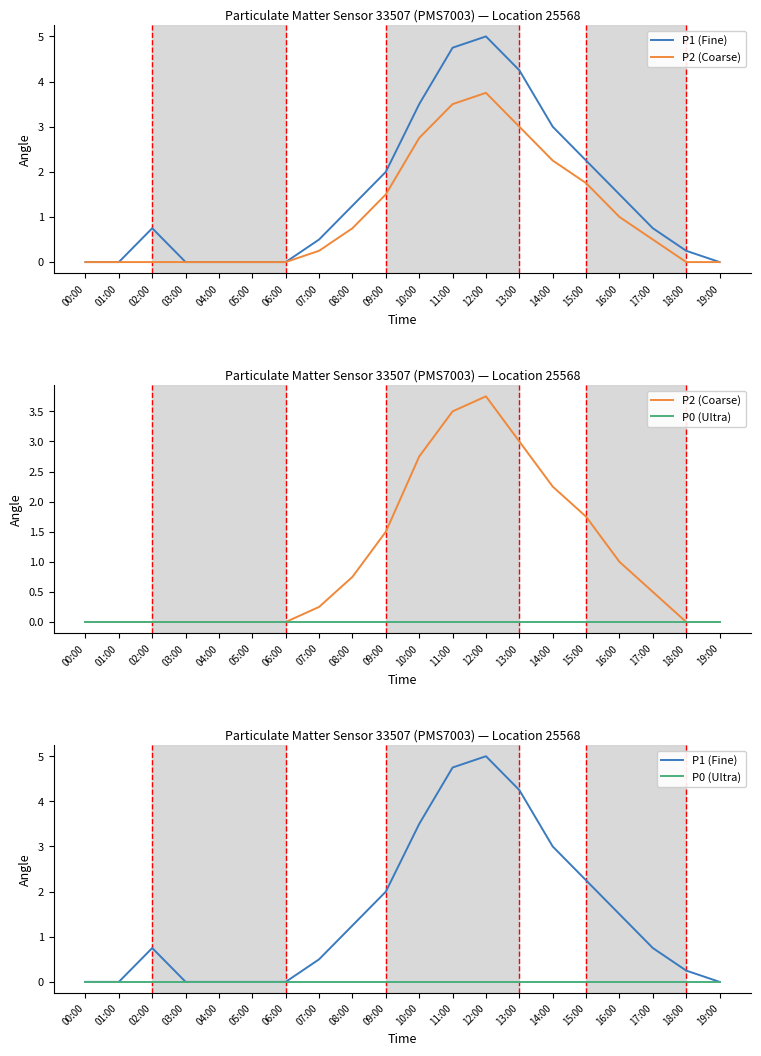

True or false: P1 (Fine) and P0 (Ultra) cross at least once.

False